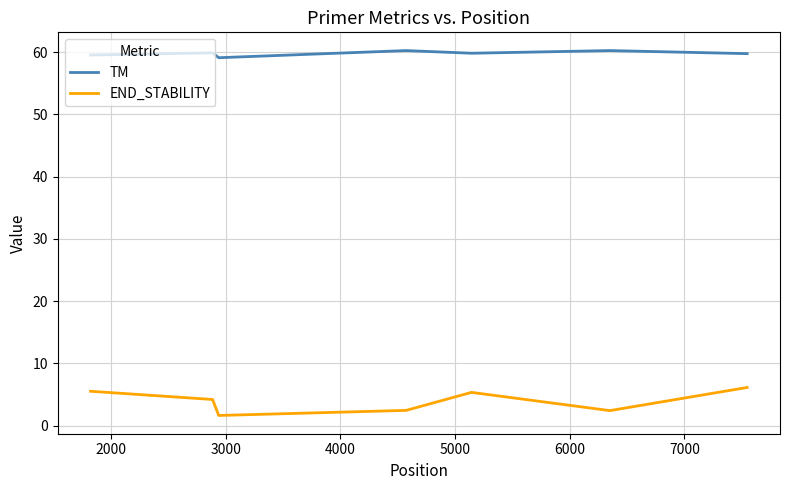

Which series has the largest total across all categories?

TM